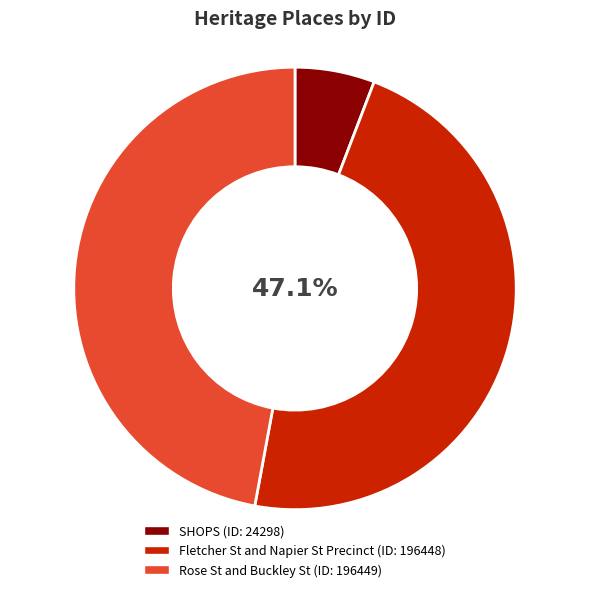

To the nearest percent, what is the combined percentage of SHOPS and Fletcher St and Napier St Precinct?

53%